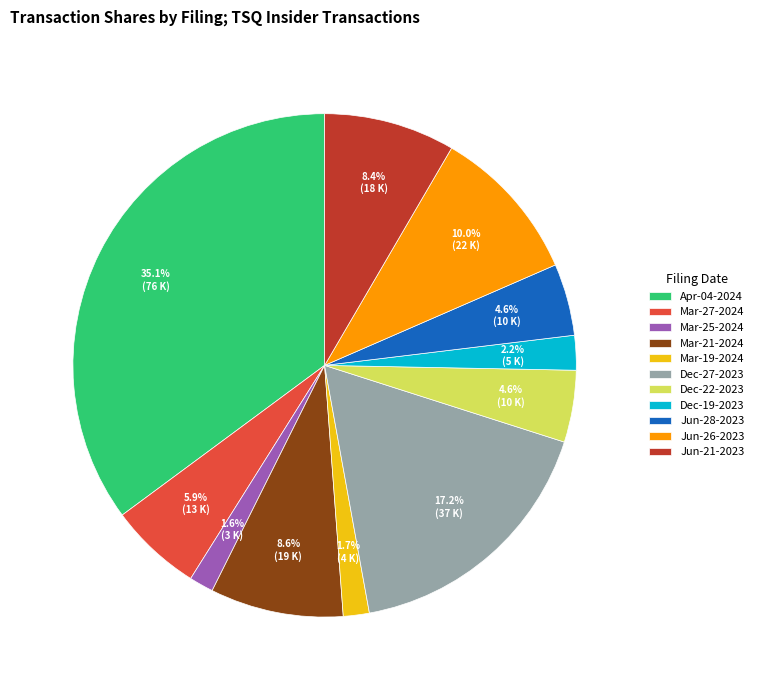

How many segments does this pie chart have?

11